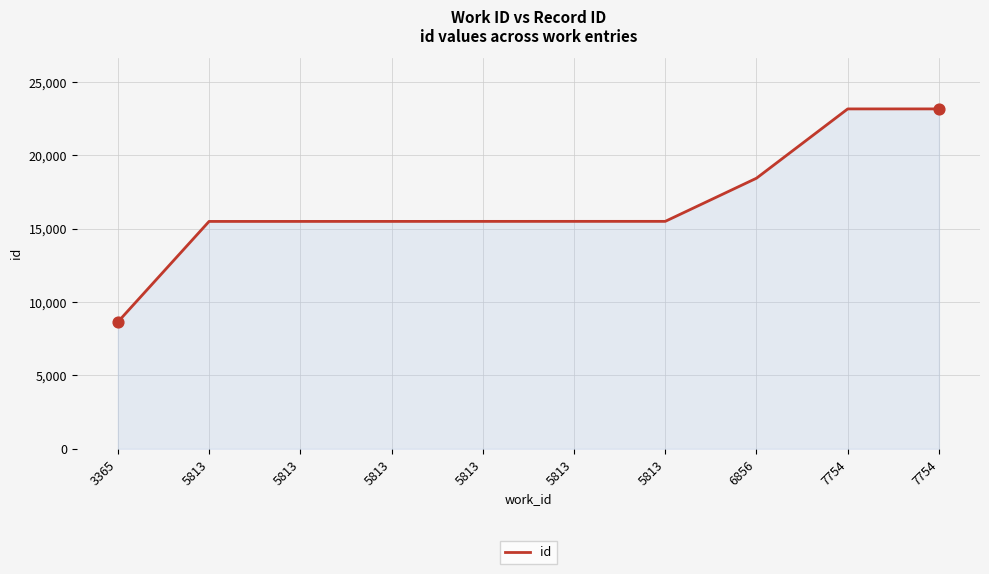

Does the chart have visible grid lines?

Yes